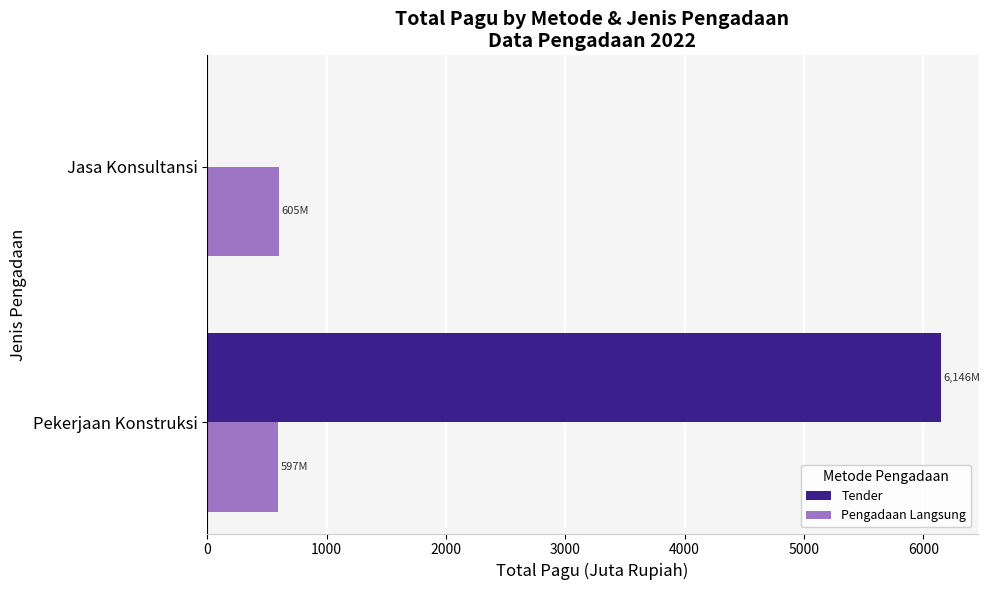

Between Pekerjaan Konstruksi and Jasa Konsultansi, which series saw the biggest shift?

Tender